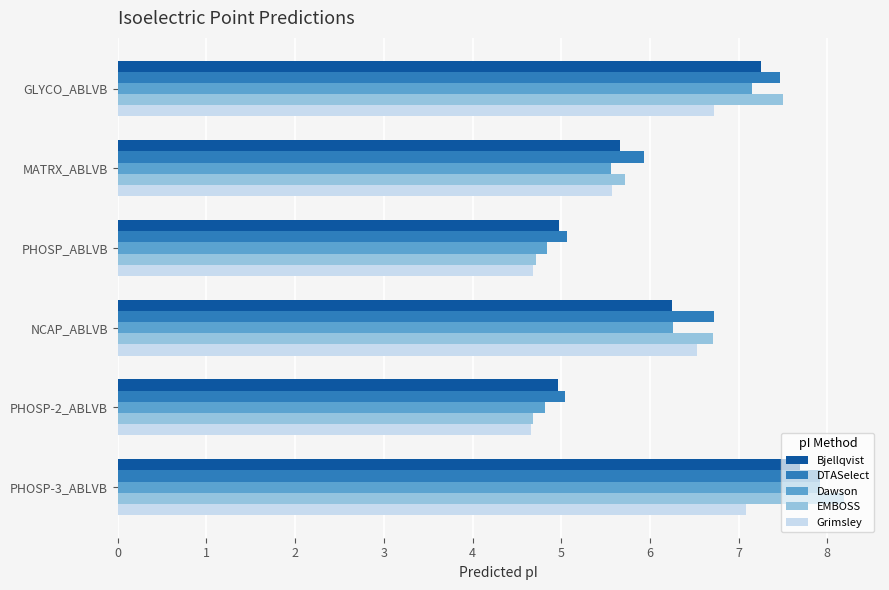

What is the approximate value of Dawson at PHOSP_ABLVB?

4.8